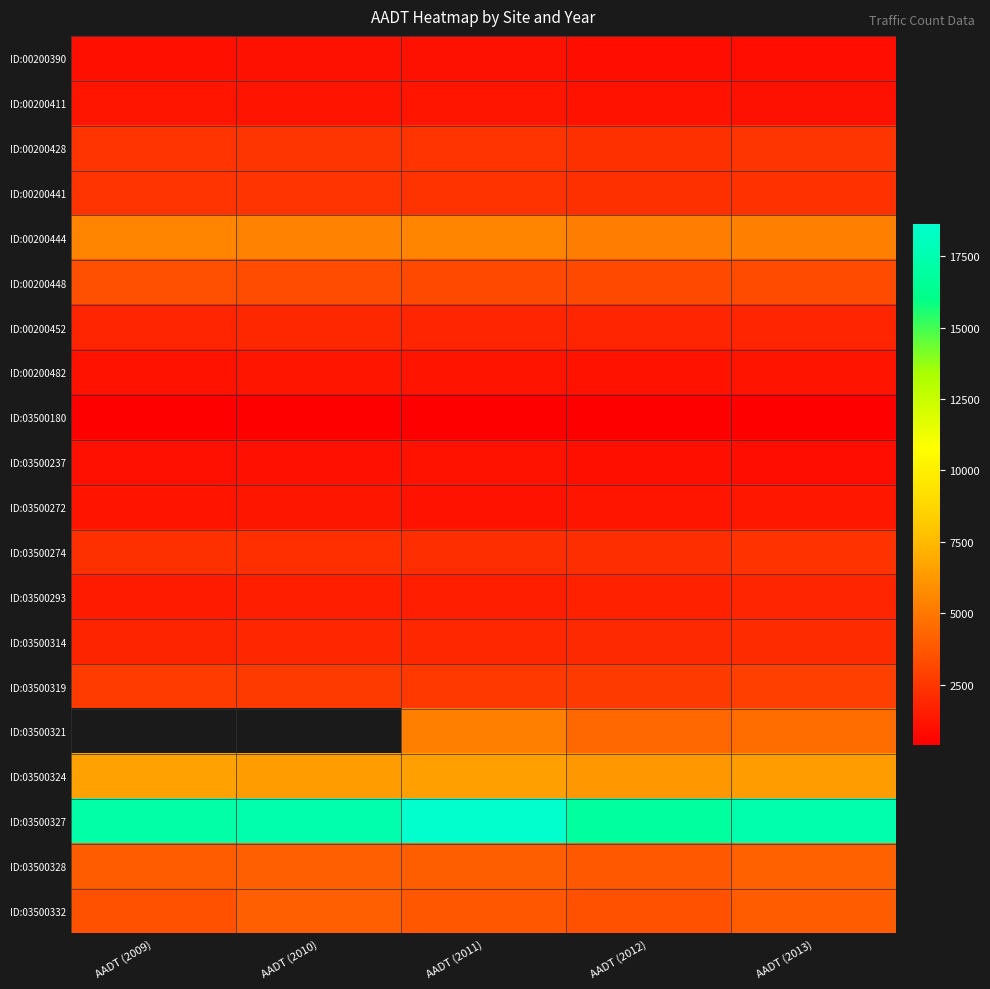

Which series has the widest spread of values?

ID:03500327